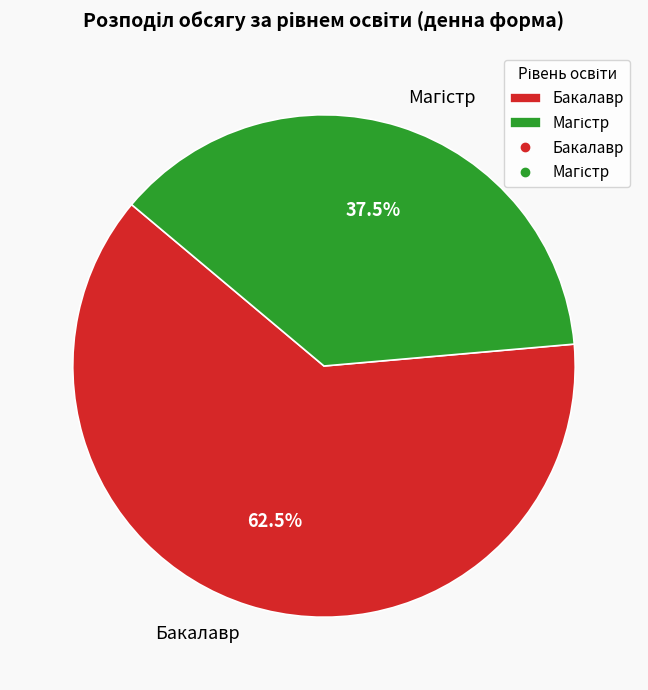

How much of the chart is everything except Бакалавр?

37.5%